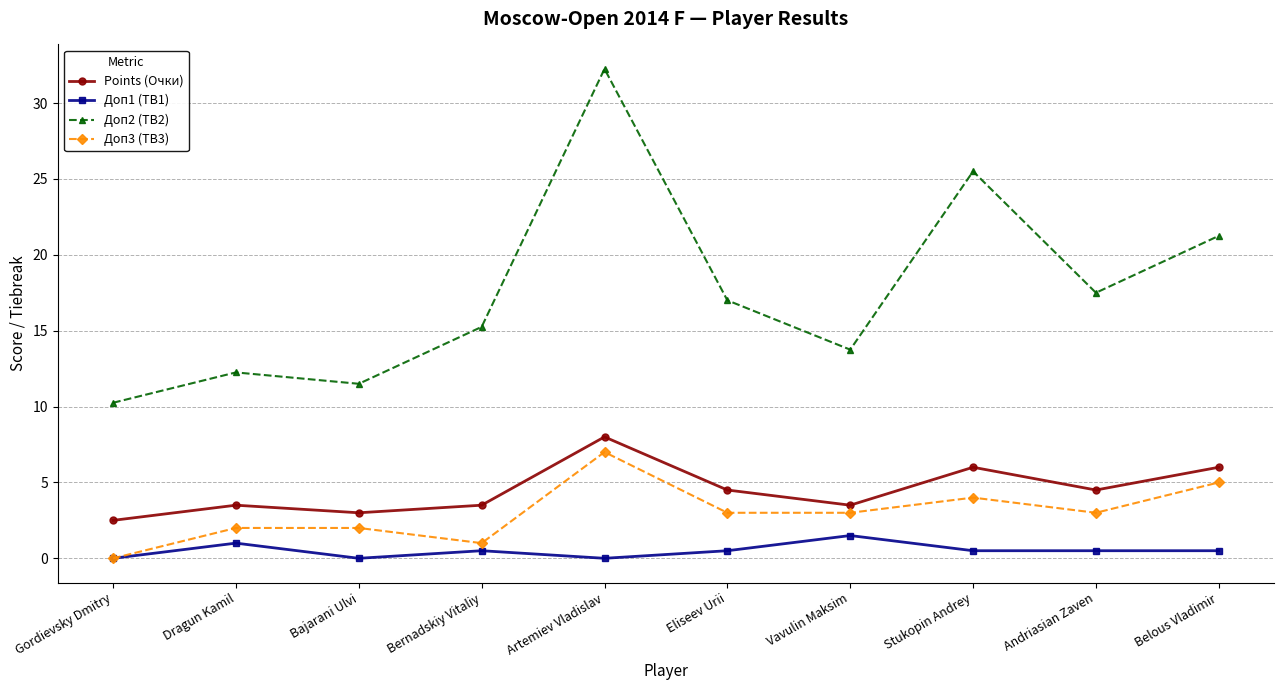

Which category has the highest value in the Points (Очки) series?

Artemiev Vladislav